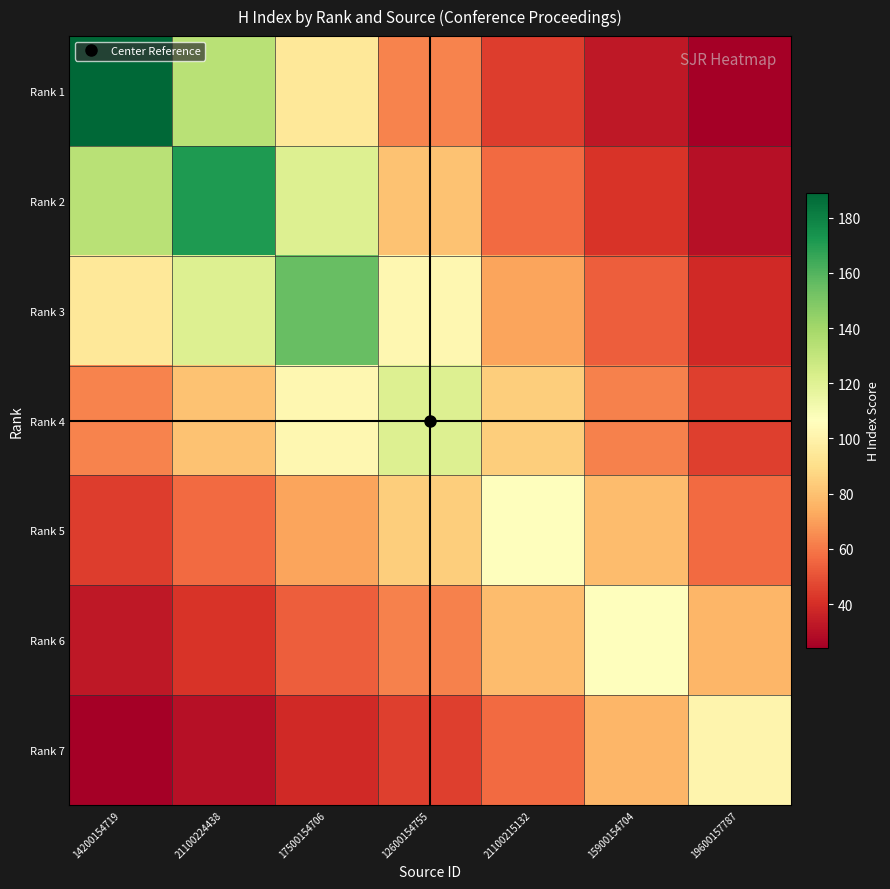

What is the greatest value displayed?

189.0